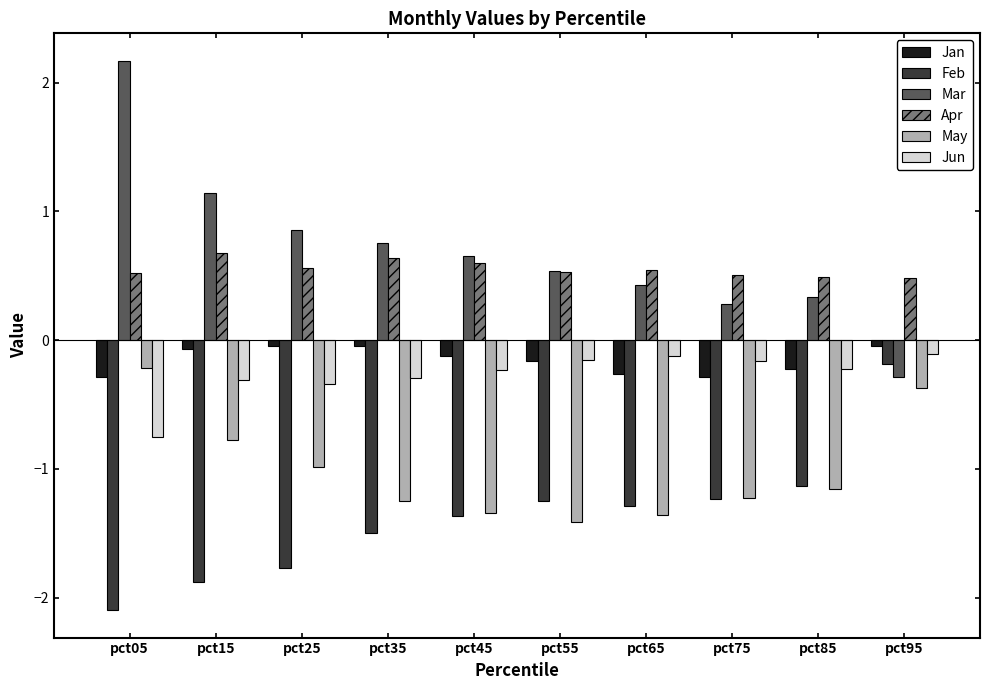

Which series has the widest spread of values?

Mar